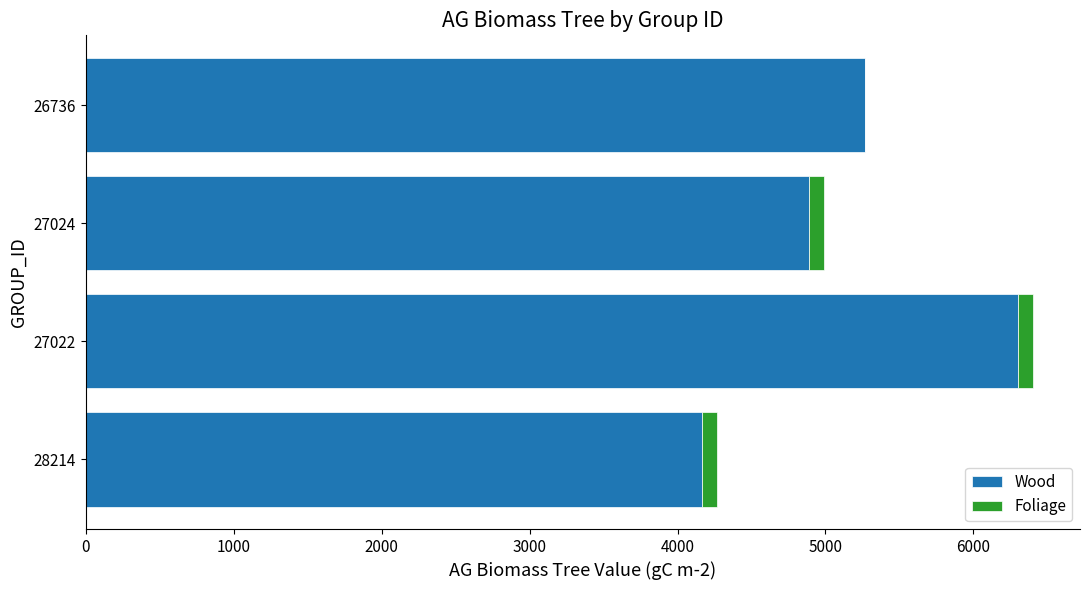

Is it true that Wood equals 6299.5 at 27022?

True